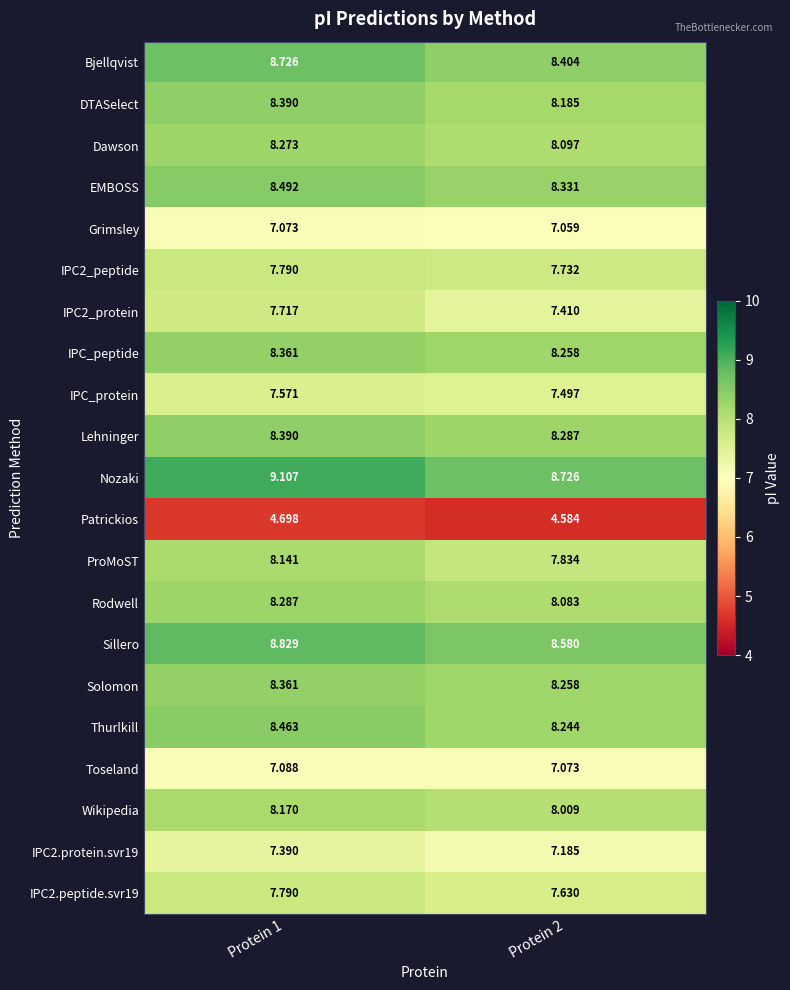

Is the value of EMBOSS at Protein 1 greater than the value of Thurlkill at Protein 1?

Yes